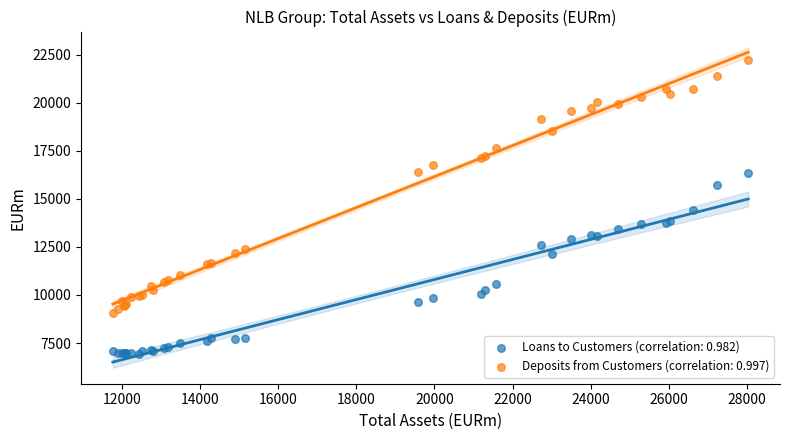

Which series has the widest spread of Y values?

Deposits from Customers (correlation: 0.997)